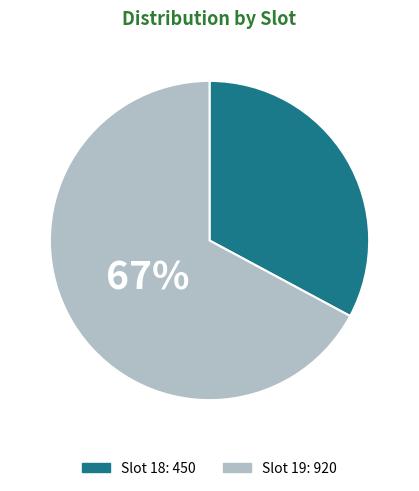

Is there any slice that represents more than half of the pie?

Yes